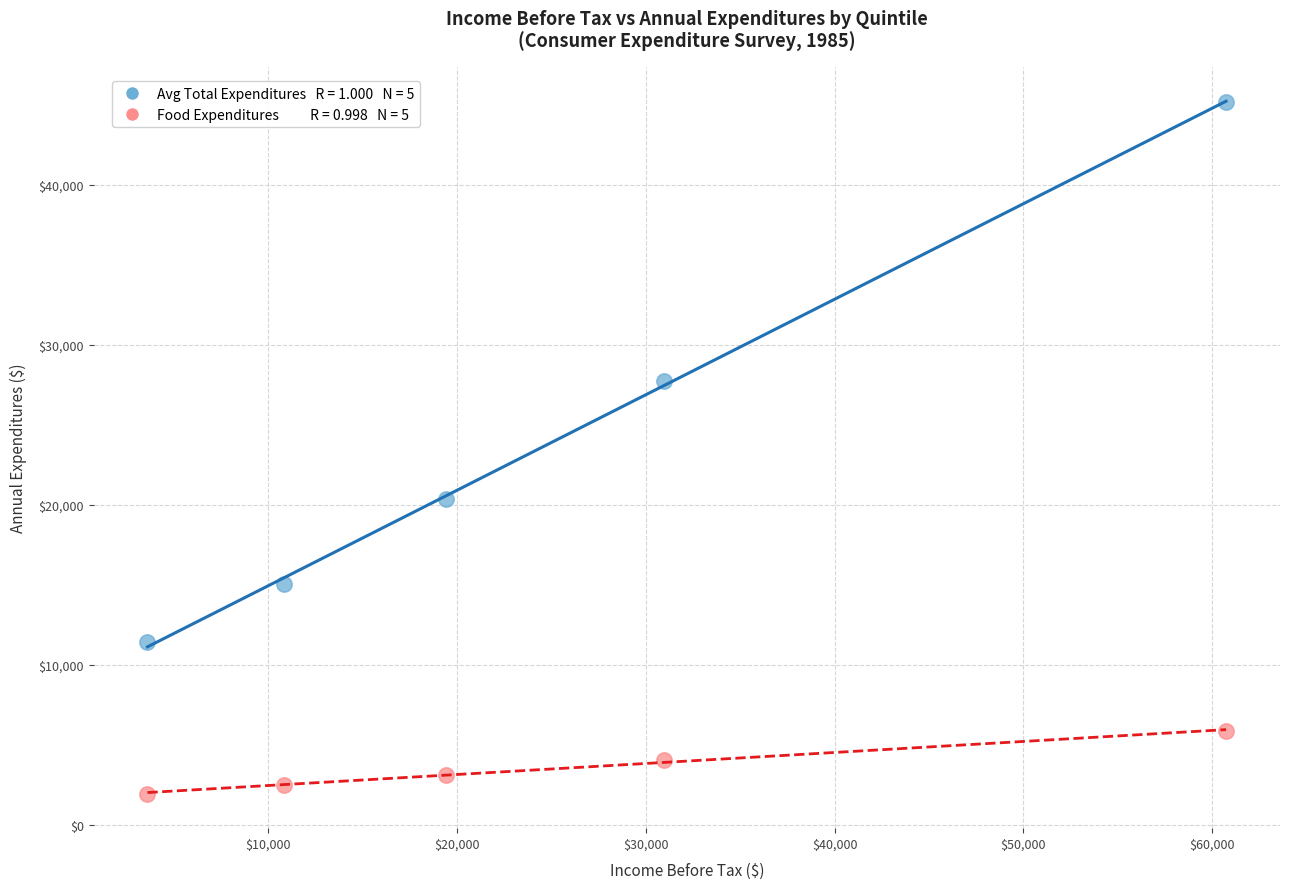

Across all data points, what is the average X value?

25102